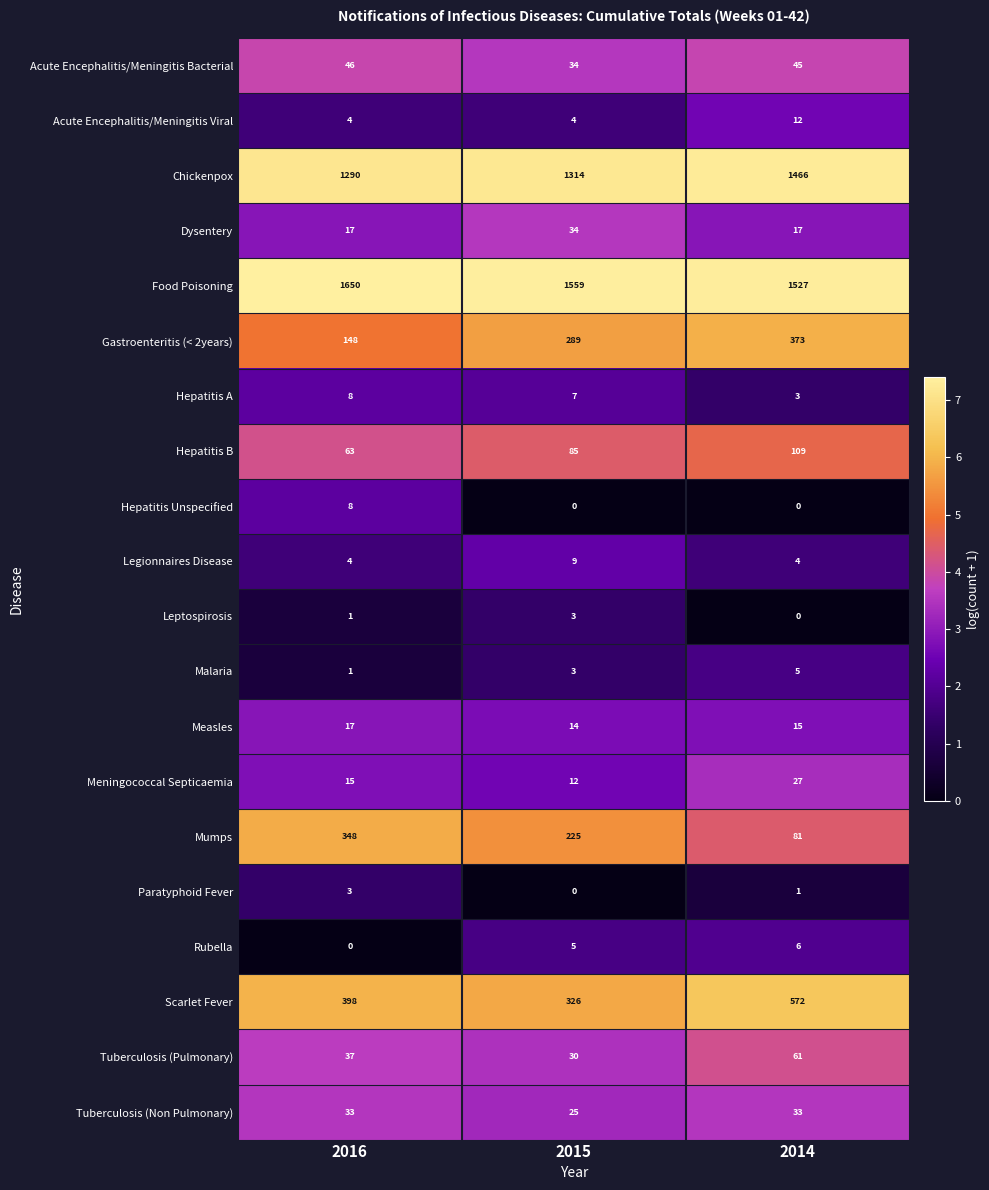

What is the lowest value of the Legionnaires Disease series?

4